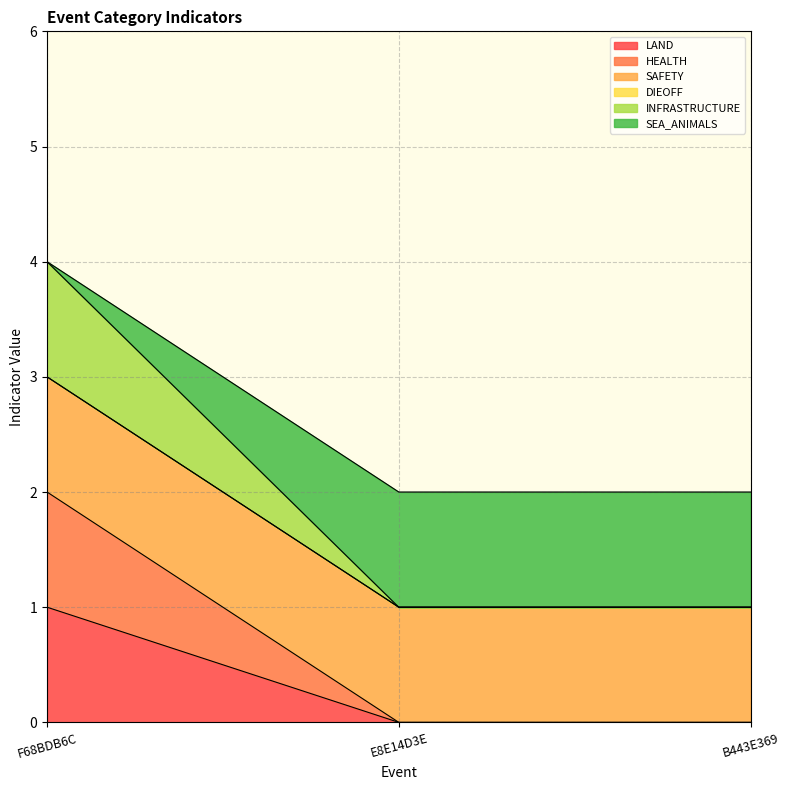

How many lines are shown in the chart?

6